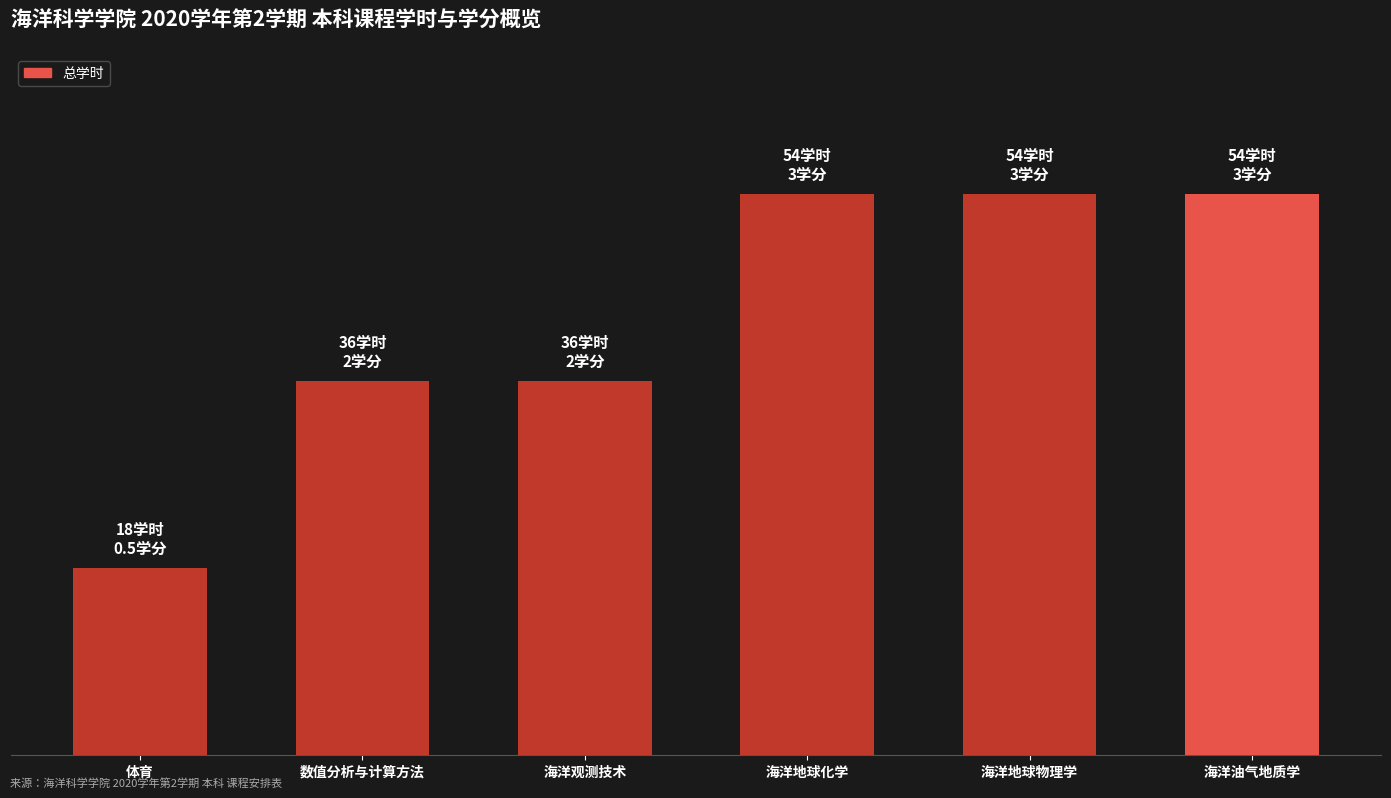

What is the difference between the maximum and minimum values?

36